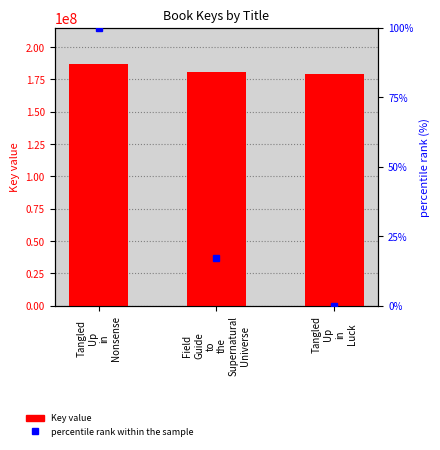

Which has a higher value, Field
Guide
to
the
Supernatural
Universe or Tangled
Up
in
Luck?

Field
Guide
to
the
Supernatural
Universe